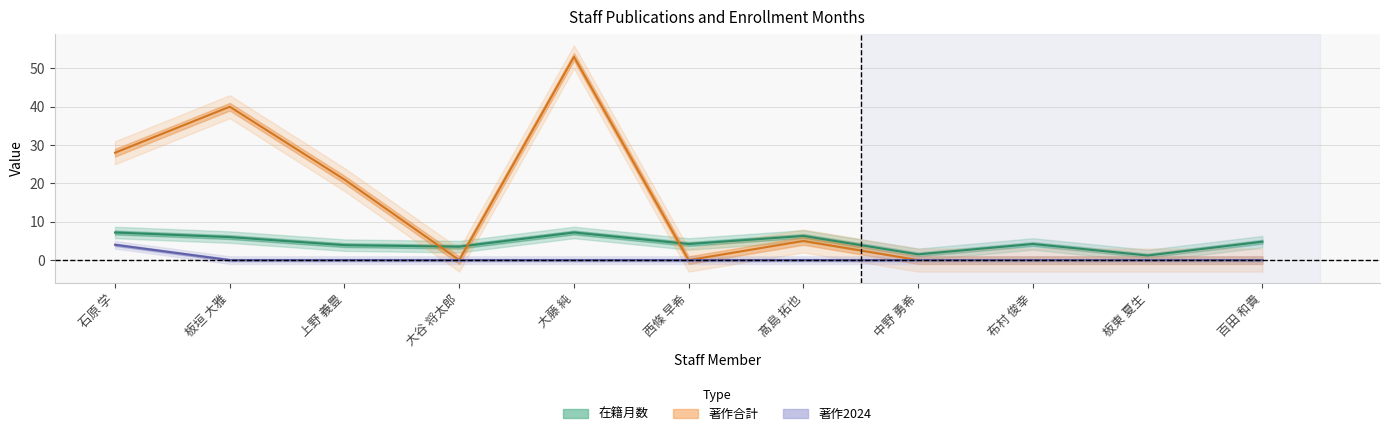

The 在籍月数 series shows 7.2 at 石原 学. True or false?

True